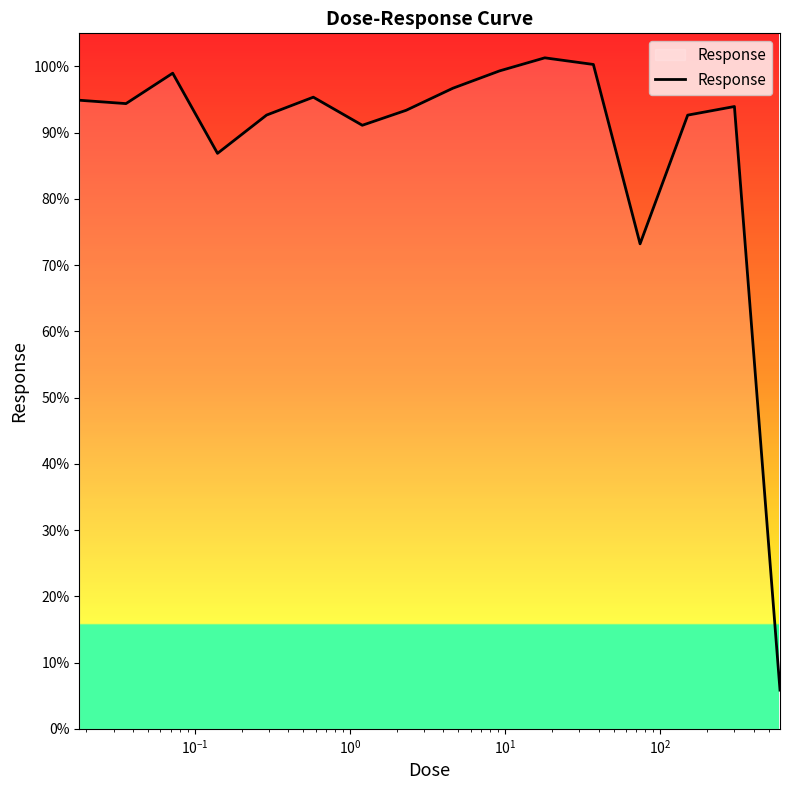

What is the minimum value shown in the chart?

5.8